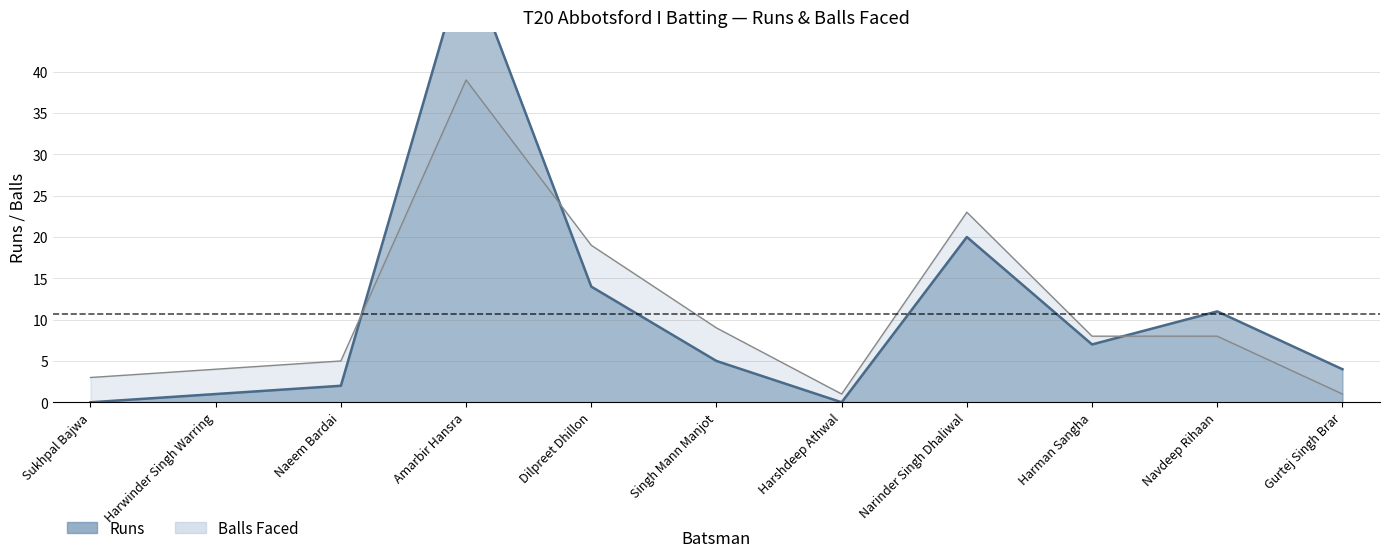

Read the abbotsford_balls value at Singh Mann Manjot.

9